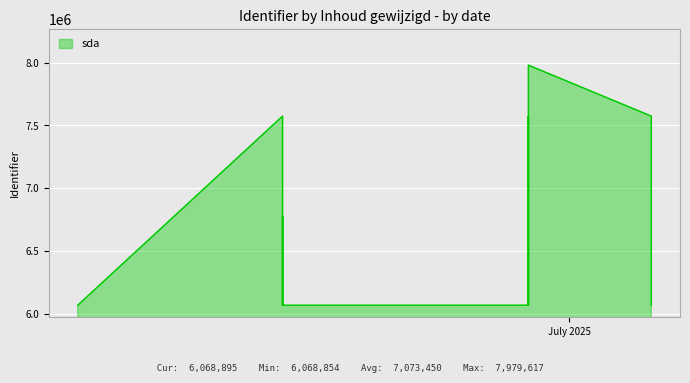

At which category does the data reach its first local valley?

2025-06-19